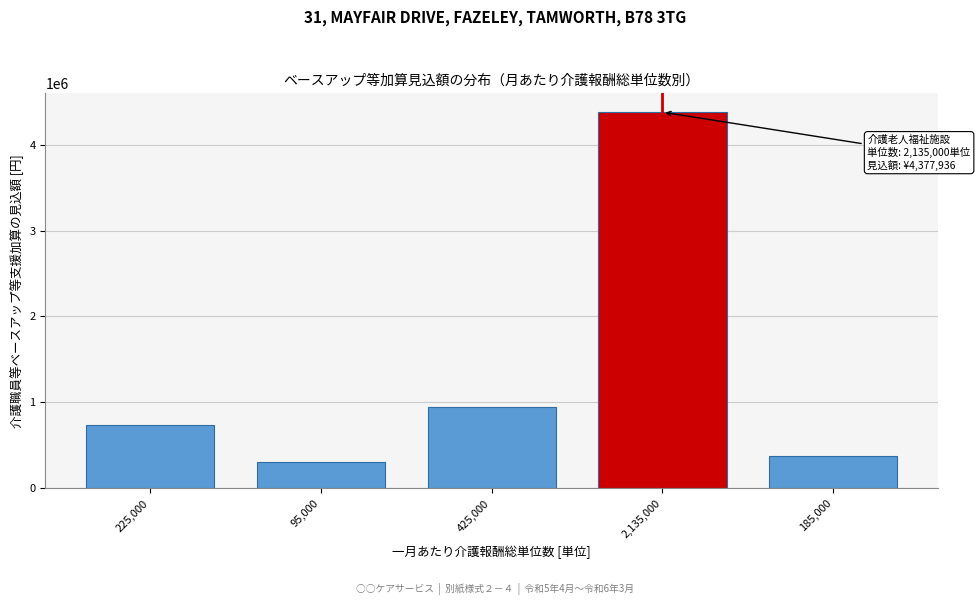

Reading right to left, transcribe all the data shown in this chart.

185,000=379344	2,135,000=4377936	425,000=943296	95,000=311904	225,000=738720